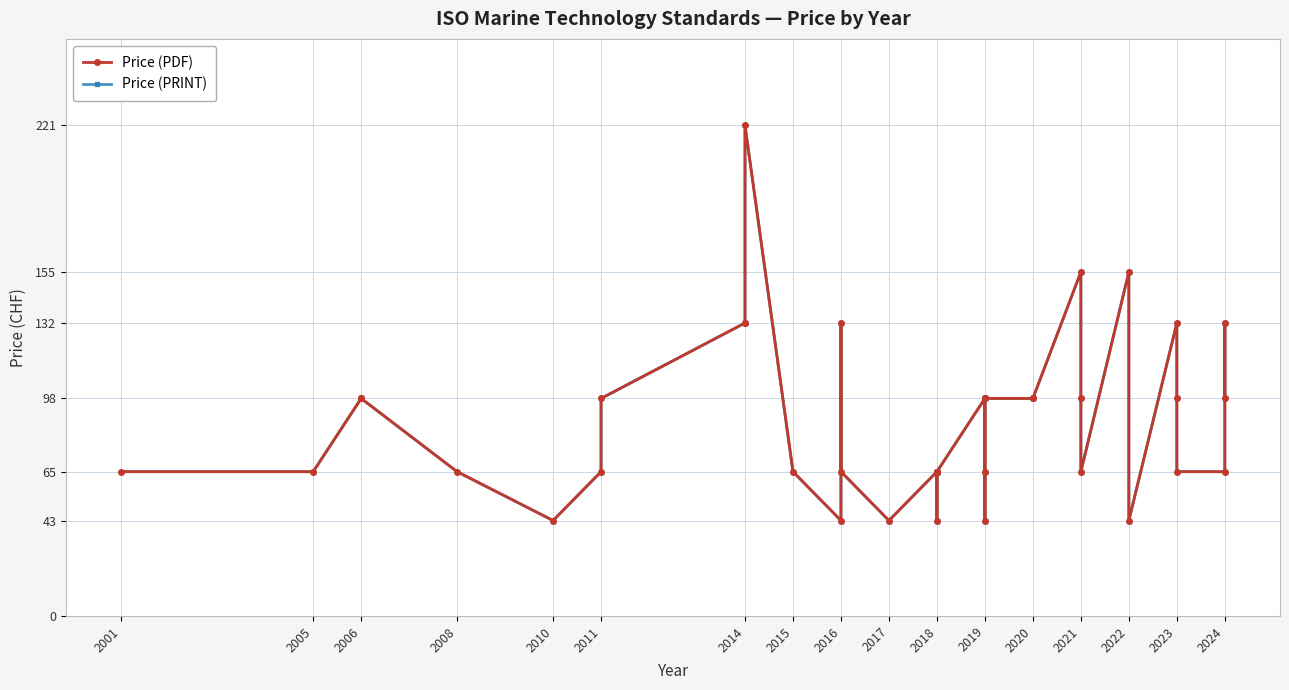

At 2015, list the series in order from smallest to largest.

Price (PDF), Price (PRINT)